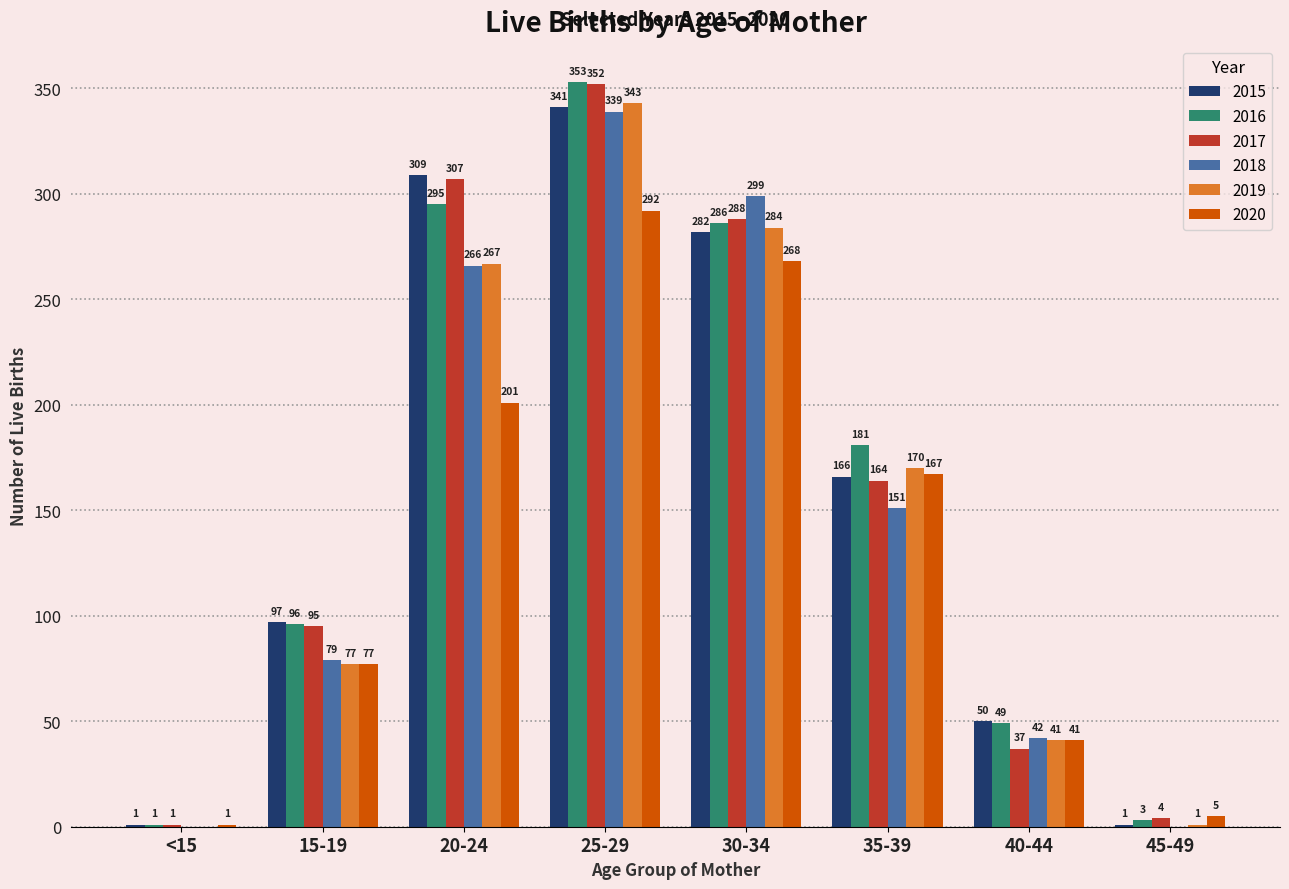

At which label is 2015 closest to 171?

35-39